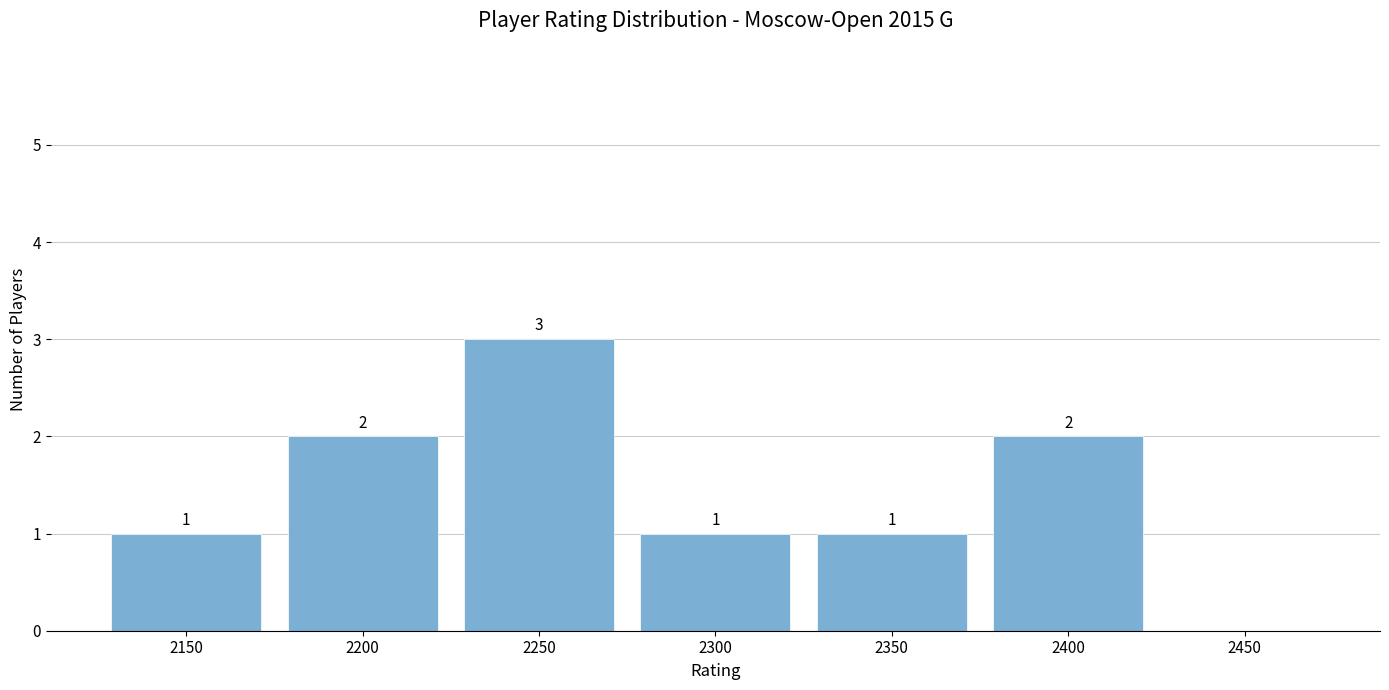

Reading right to left, list all the values displayed in this chart.

2450=0	2400=2	2350=1	2300=1	2250=3	2200=2	2150=1